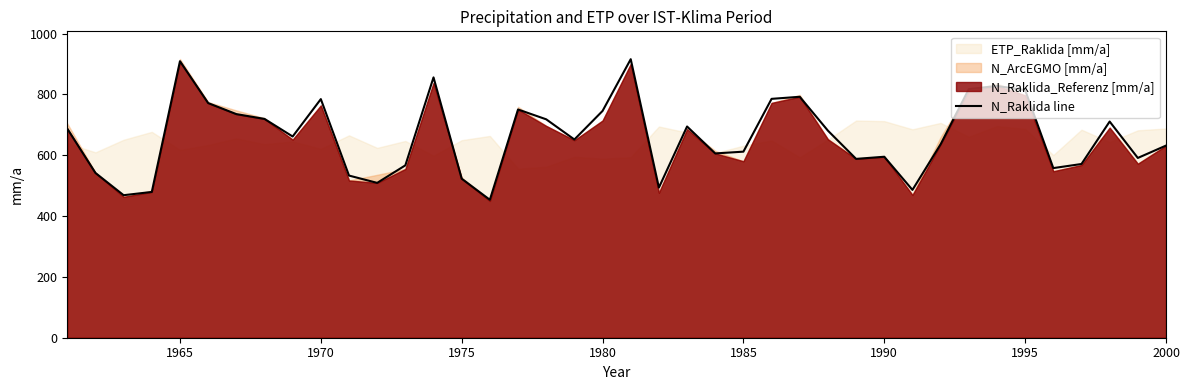

Does the chart display data point markers on the line(s)?

No